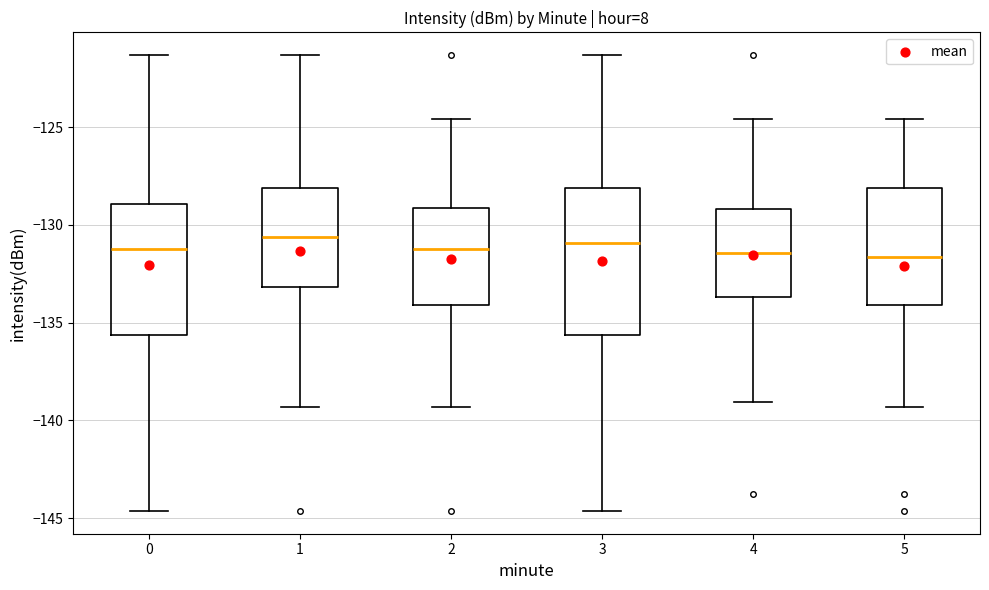

Where is the upper edge of the box at x = 2 on the y-axis? The values are not printed on the chart, so give them approximately, as read against the axis.

-129.0